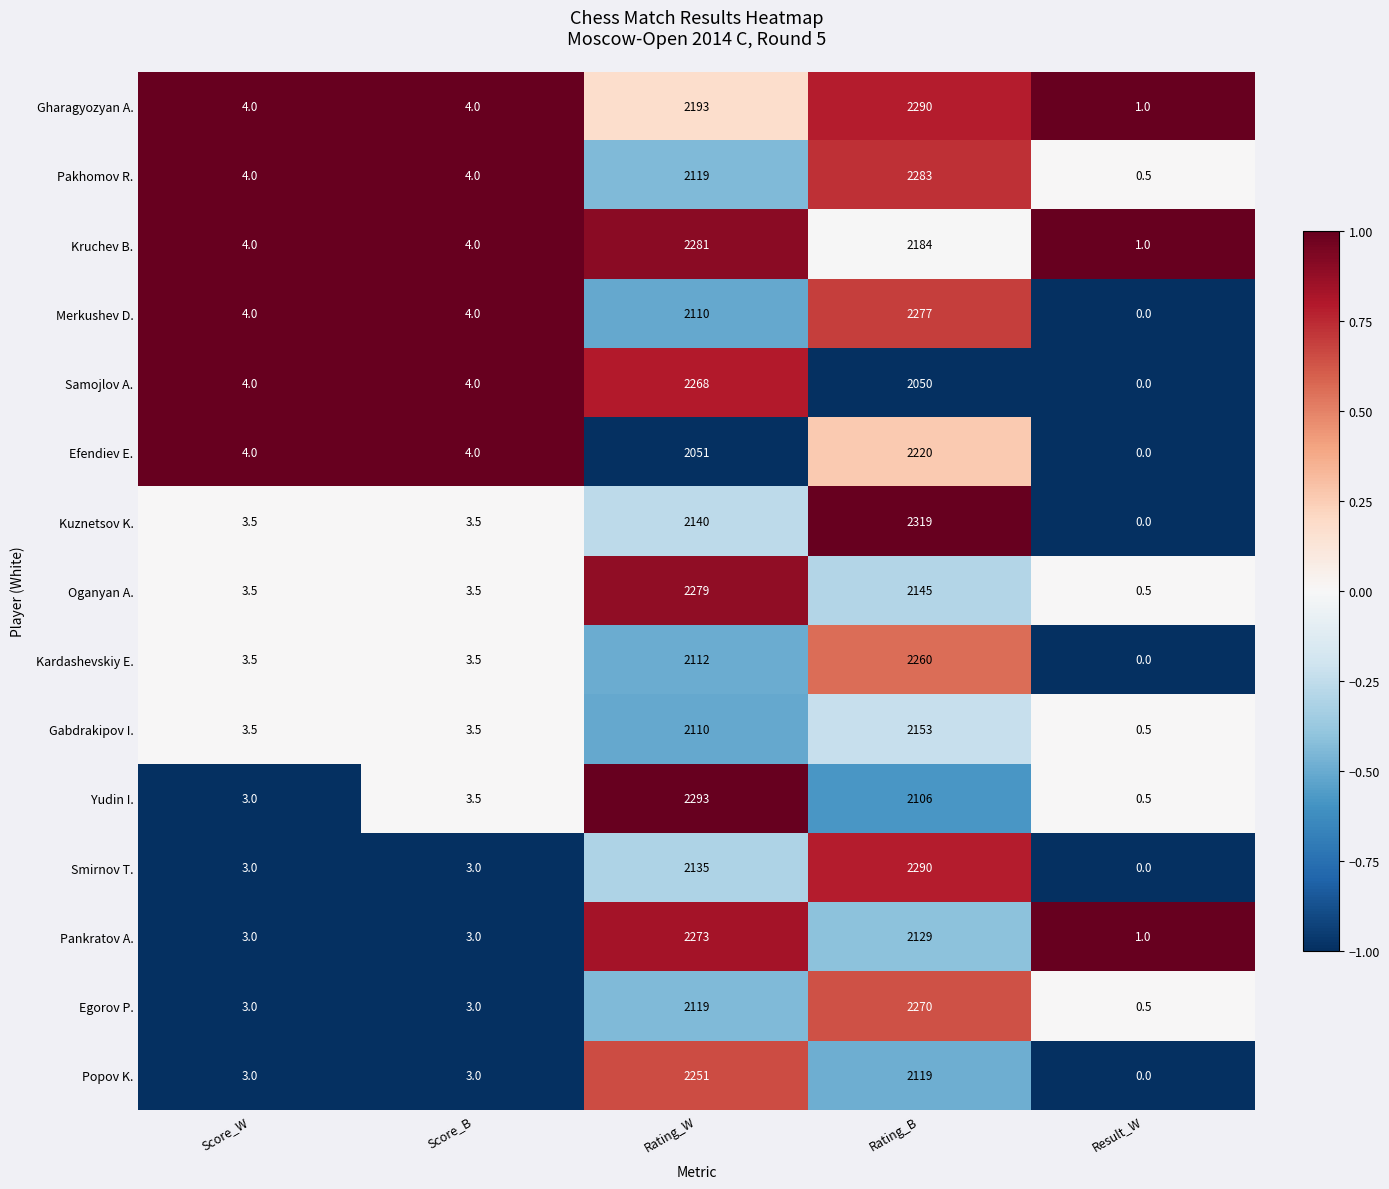

What is the average value of the Popov K. series?

875.2